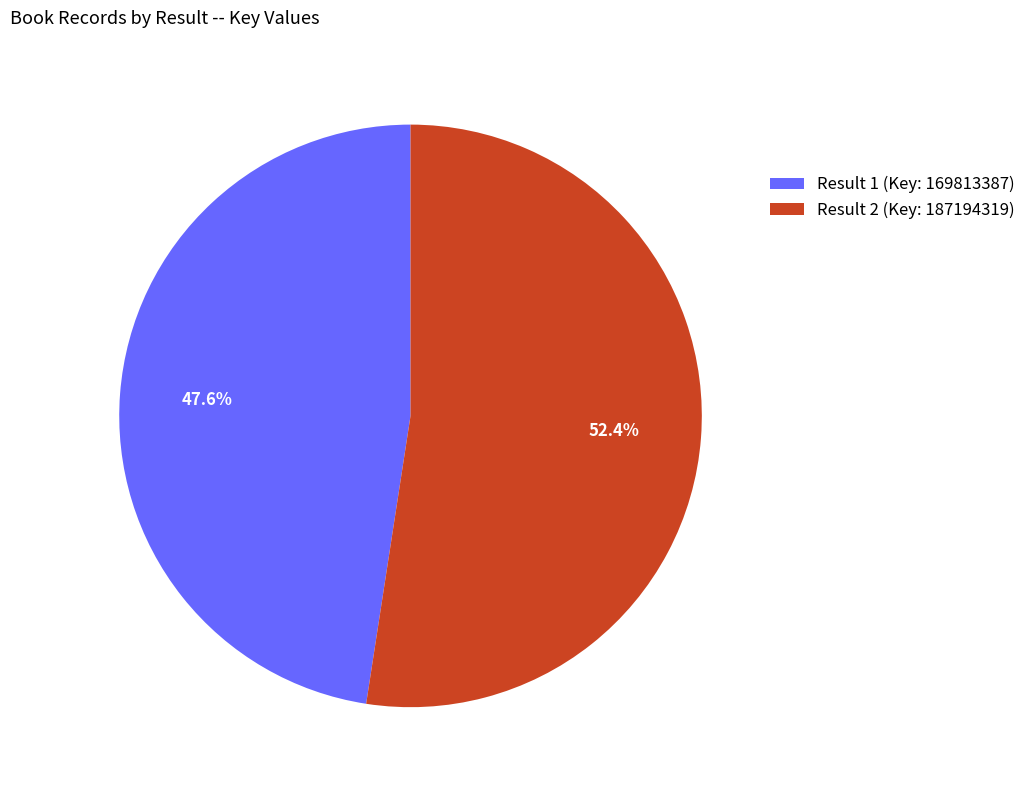

How many slices are in this pie chart?

2